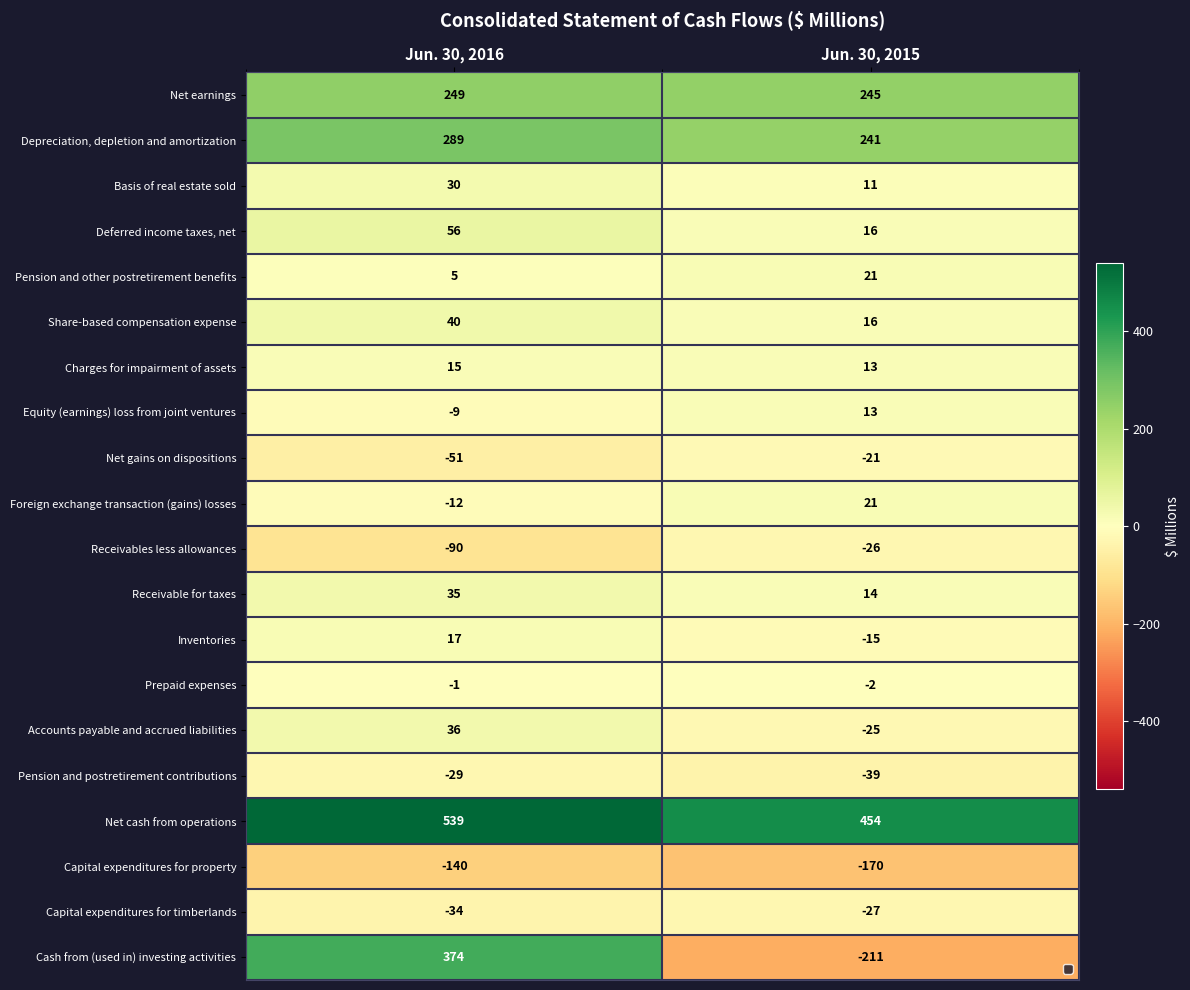

Which series has the largest range (max minus min)?

Cash from (used in) investing activities